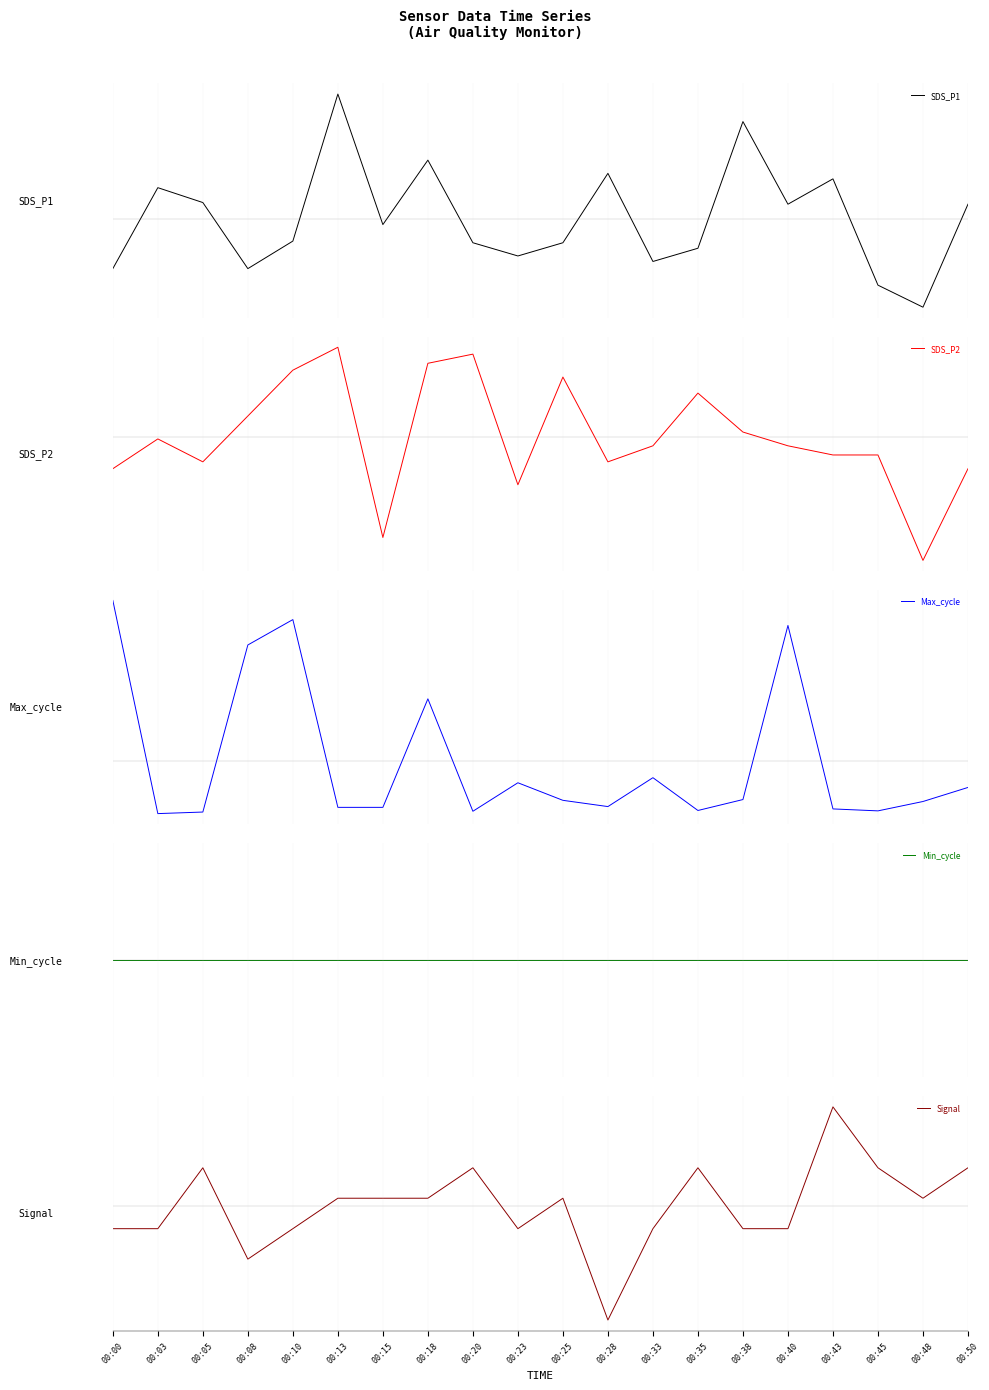

List the series in order of their peak value, highest first.

SDS_P1, Signal, Max_cycle, SDS_P2, Min_cycle